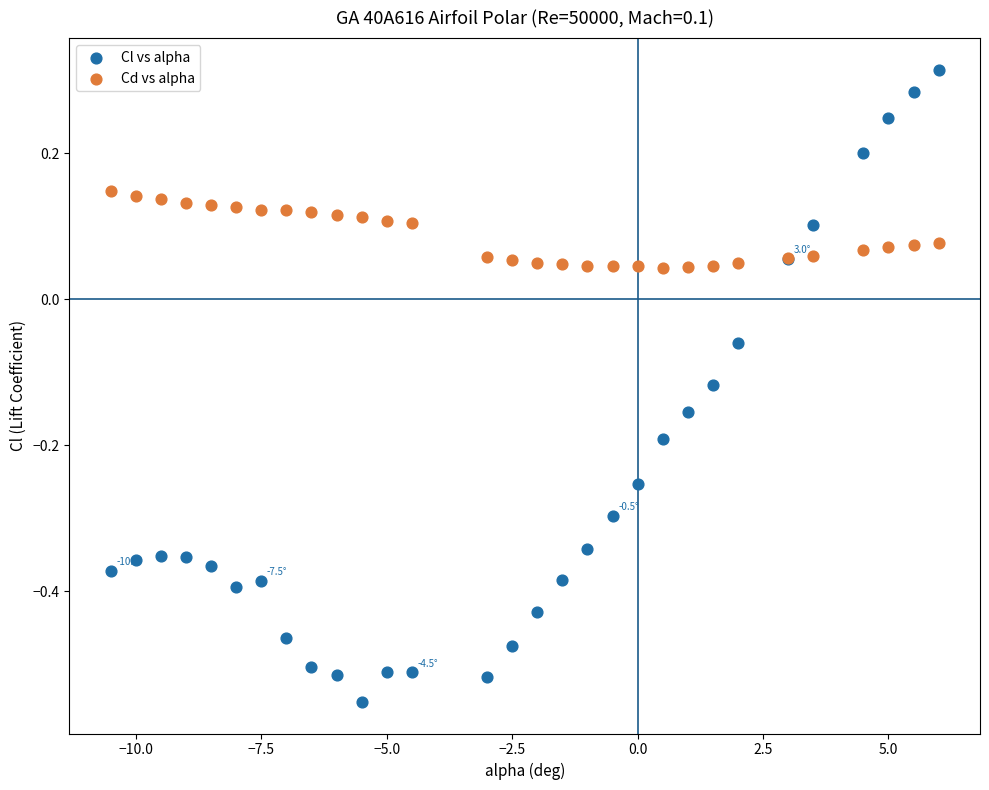

Which series has the widest spread of Y values?

Cl vs alpha